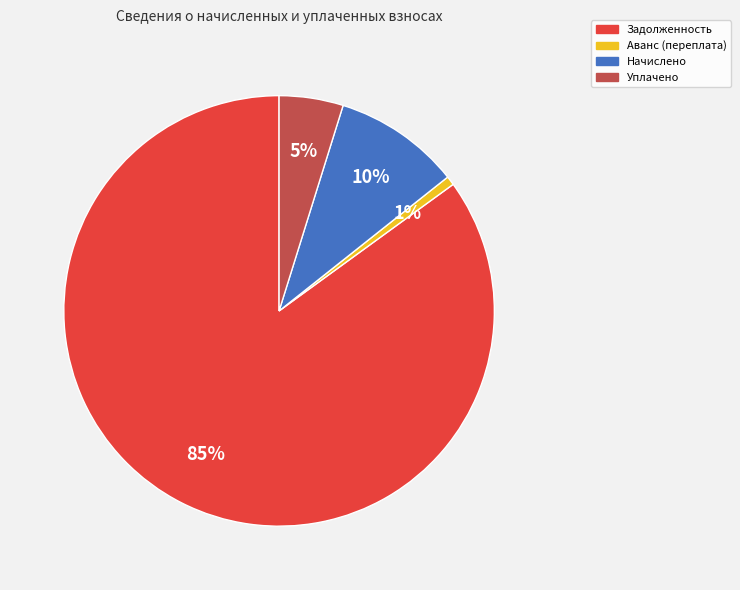

Which has a higher value, Аванс (переплата) or Начислено?

Начислено